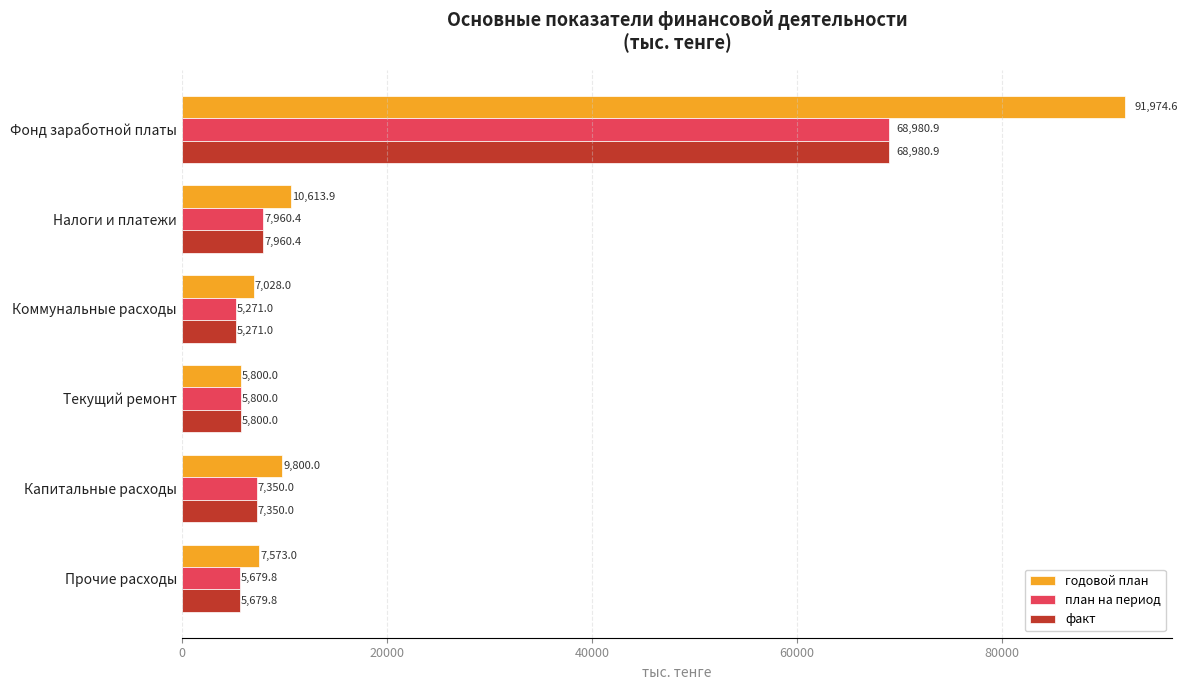

What is the average value of the годовой план series?

22131.6